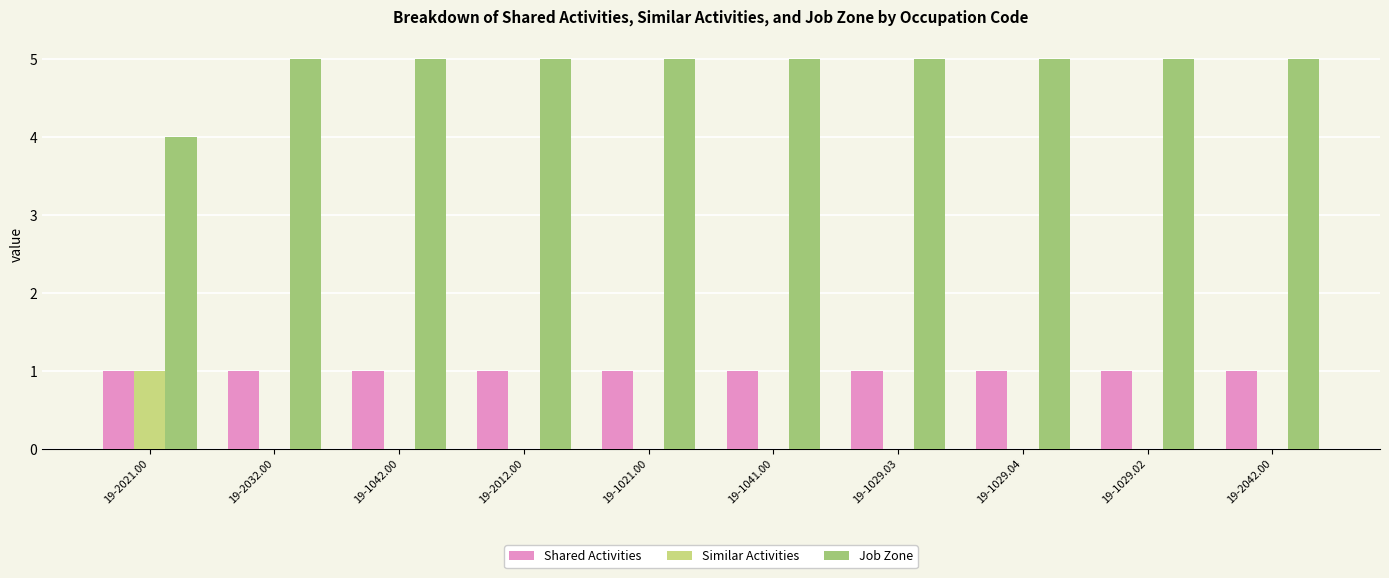

What is the difference between the Similar Activities values at 19-1041.00 and 19-2021.00?

1